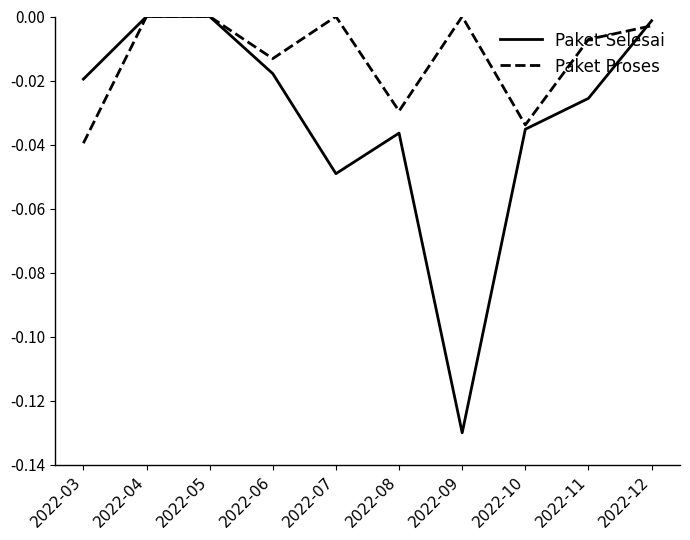

Is it true that Paket Proses equals -0.0 at 2022-11?

True